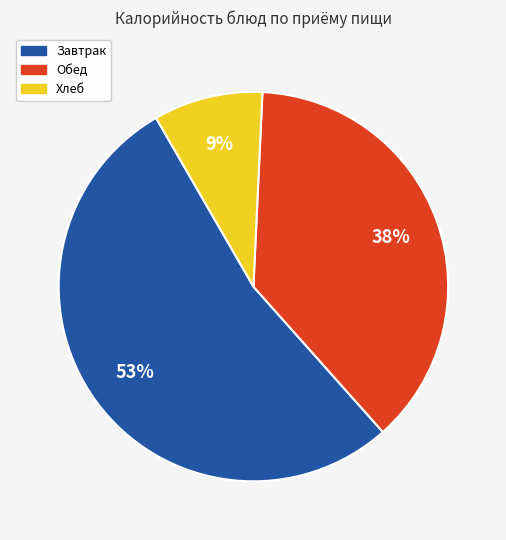

To the nearest percent, what is the difference between the largest and smallest slice percentages?

44%